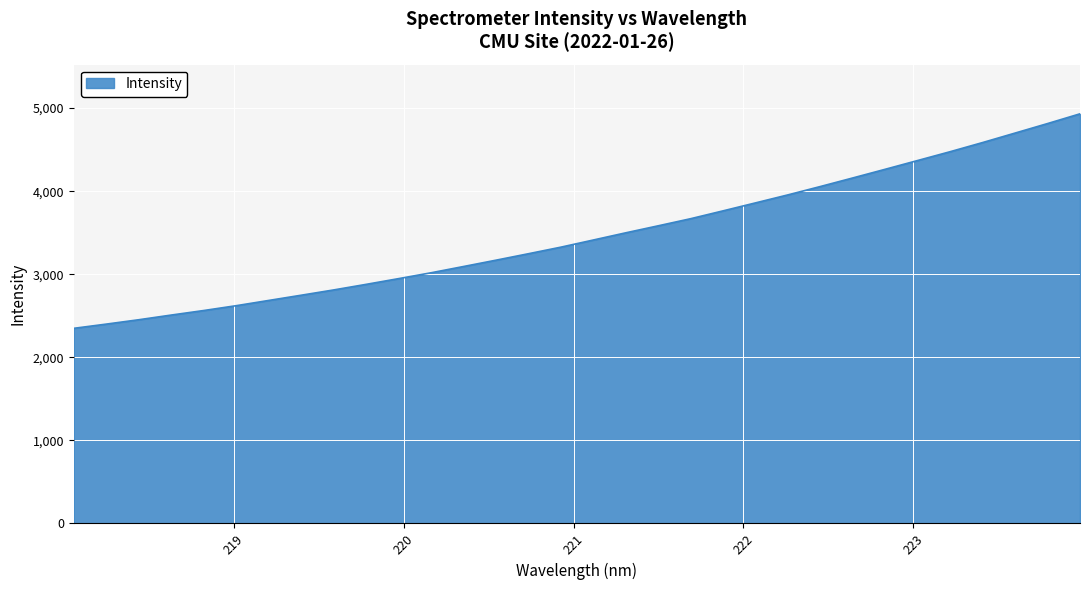

What is the smallest value displayed?

2349.1